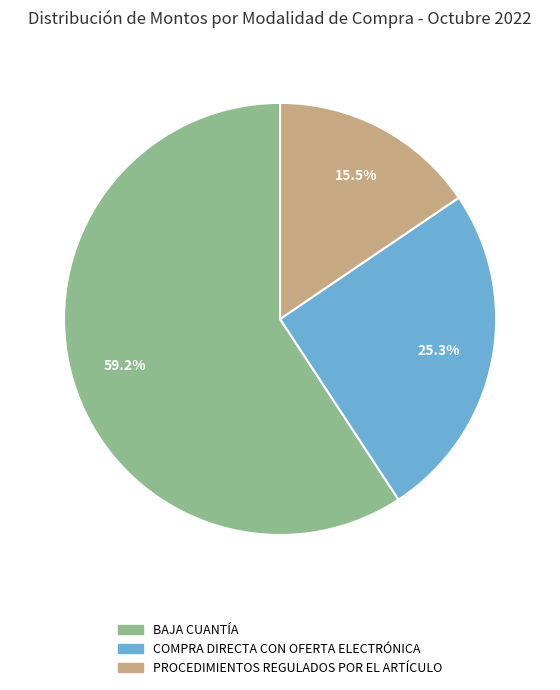

Combined, what portion of the pie is COMPRA DIRECTA CON OFERTA ELECTRÓNICA and PROCEDIMIENTOS REGULADOS POR EL ARTÍCULO?

40.8%